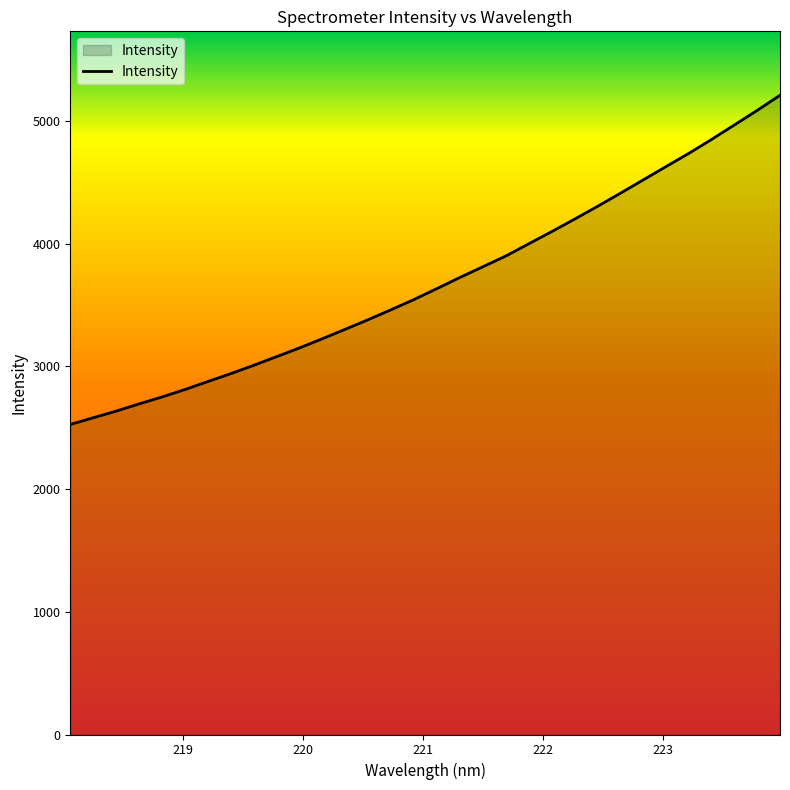

What is the difference between the maximum and minimum values?

2683.3